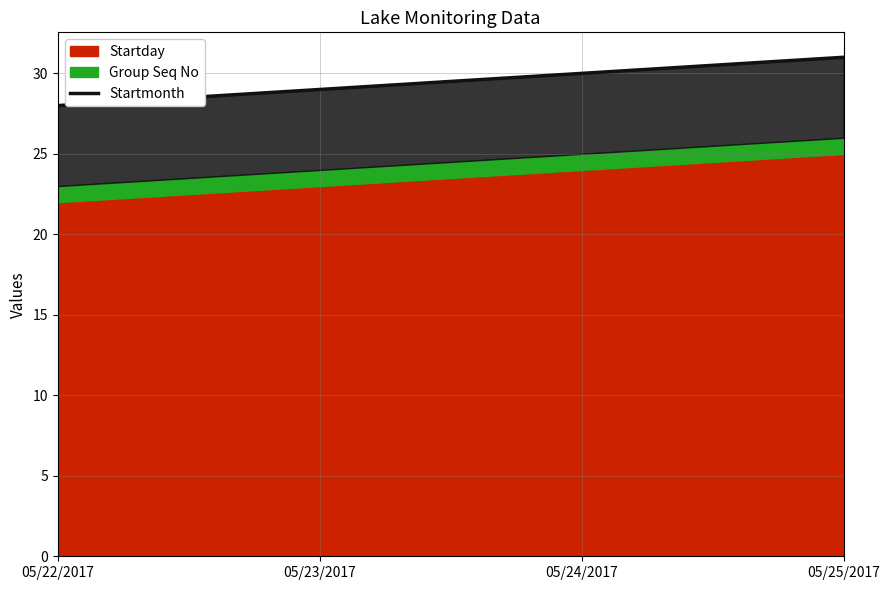

How many data points does each series have?

4